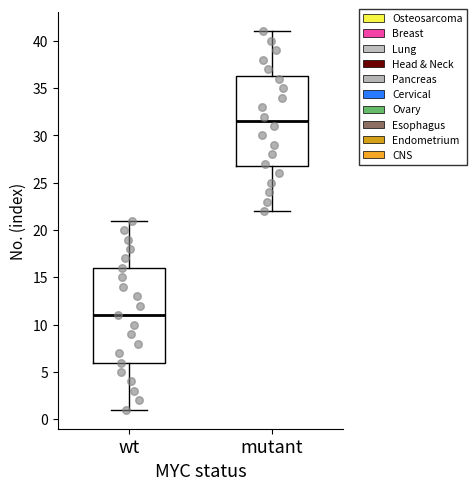

Comparing the boxes themselves (not the whiskers), which one is the tallest?

wt